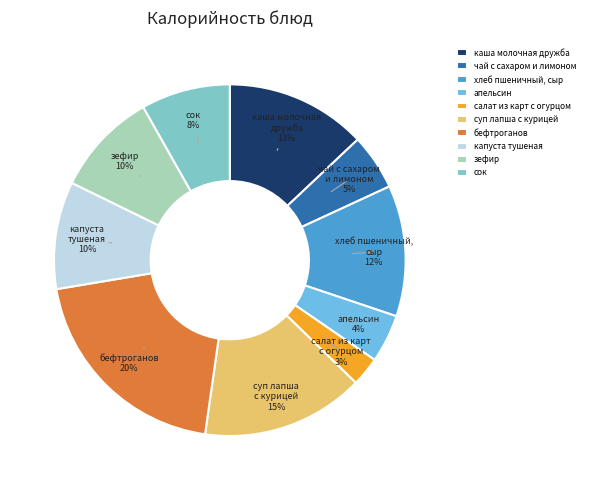

Is there a majority slice in this chart?

No